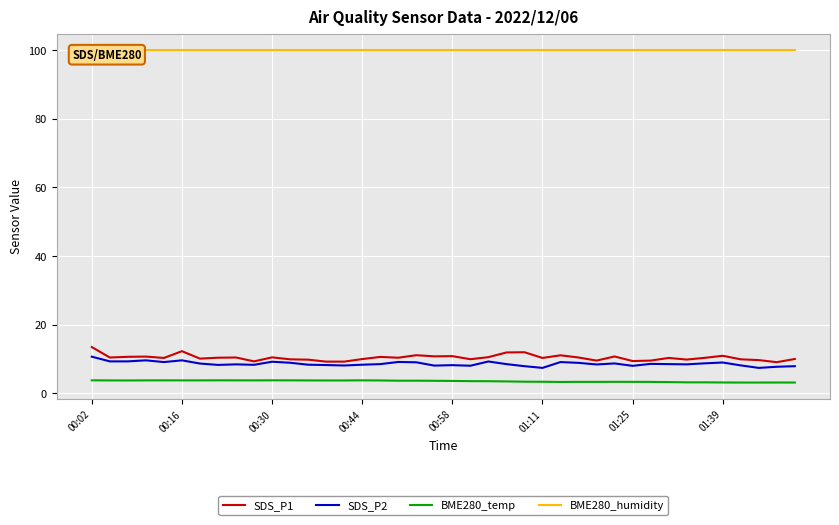

What is the minimum value for BME280_temp?

3.1